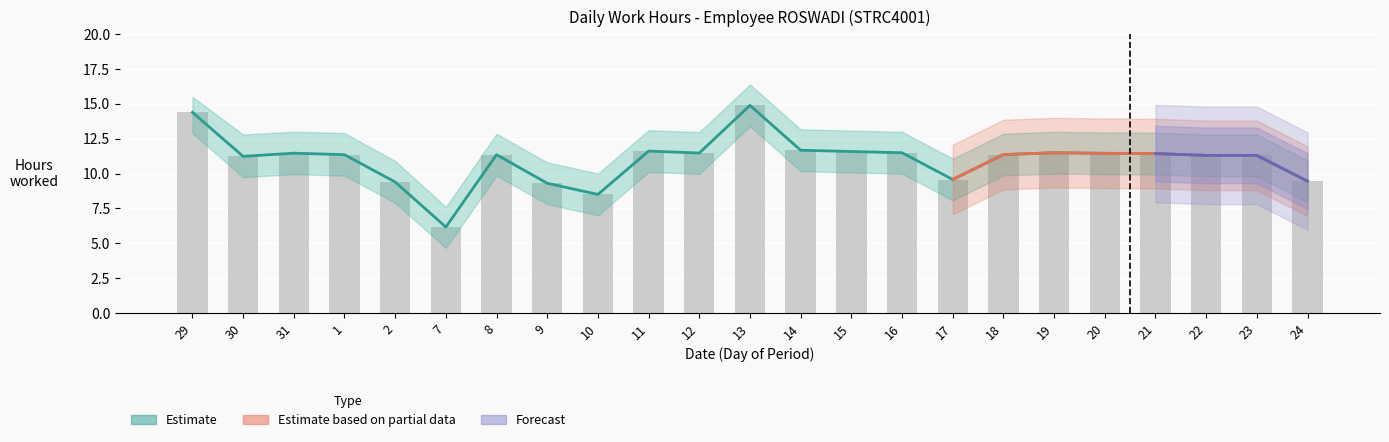

What is the average value of the Upper Bound series?

11.0